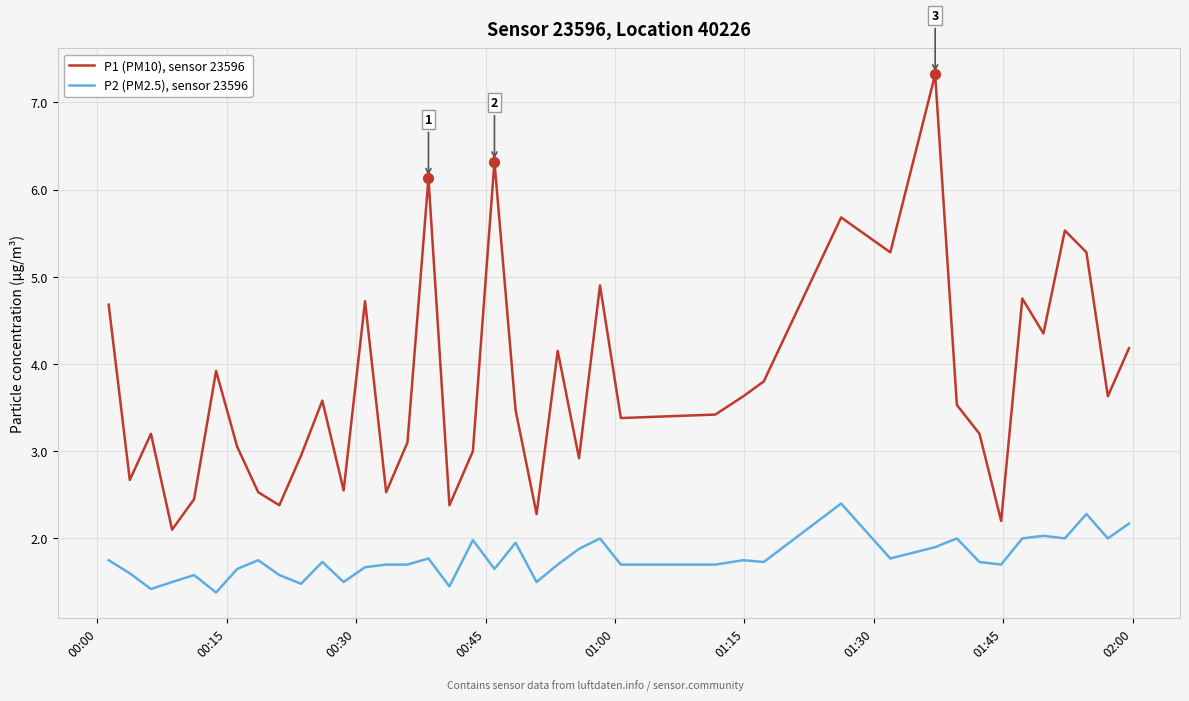

At how many categories does at least one series exceed 2?

40